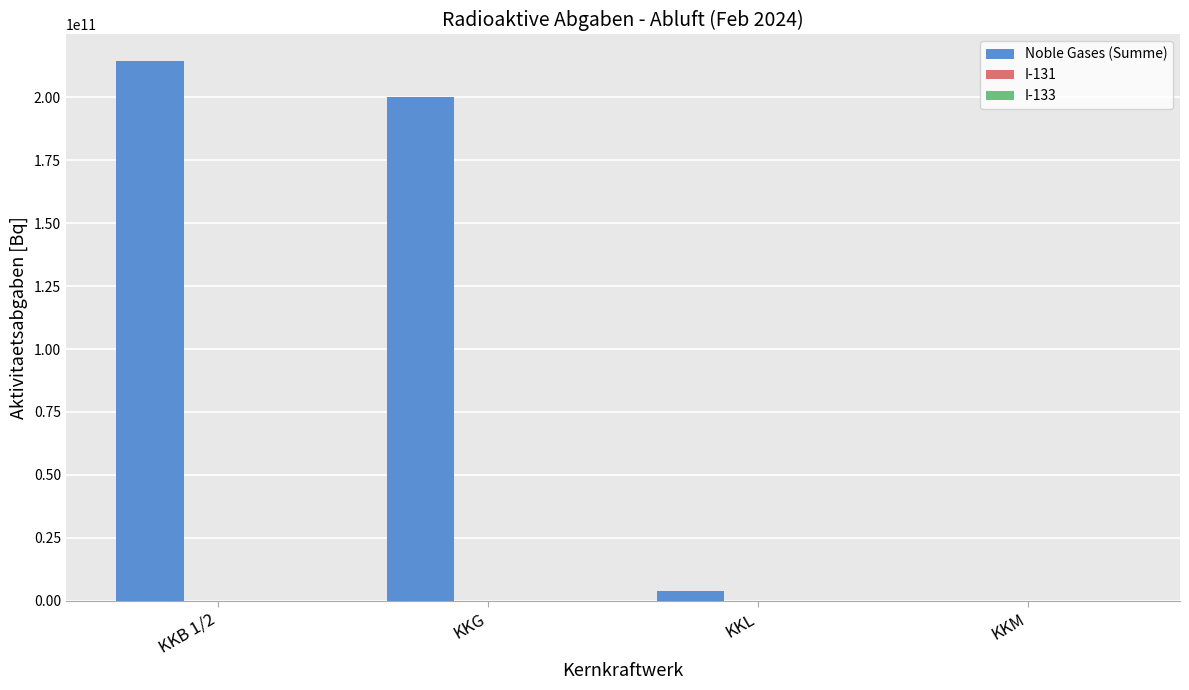

Which series has the largest total across all categories?

Noble Gases (Summe)